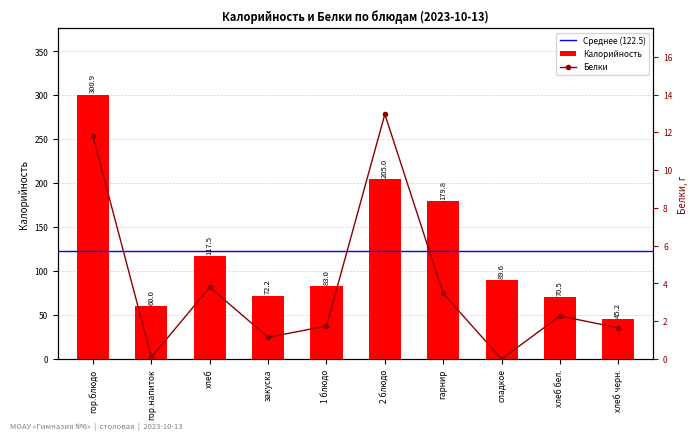

What is the average value of the Калорийность series?

122.4